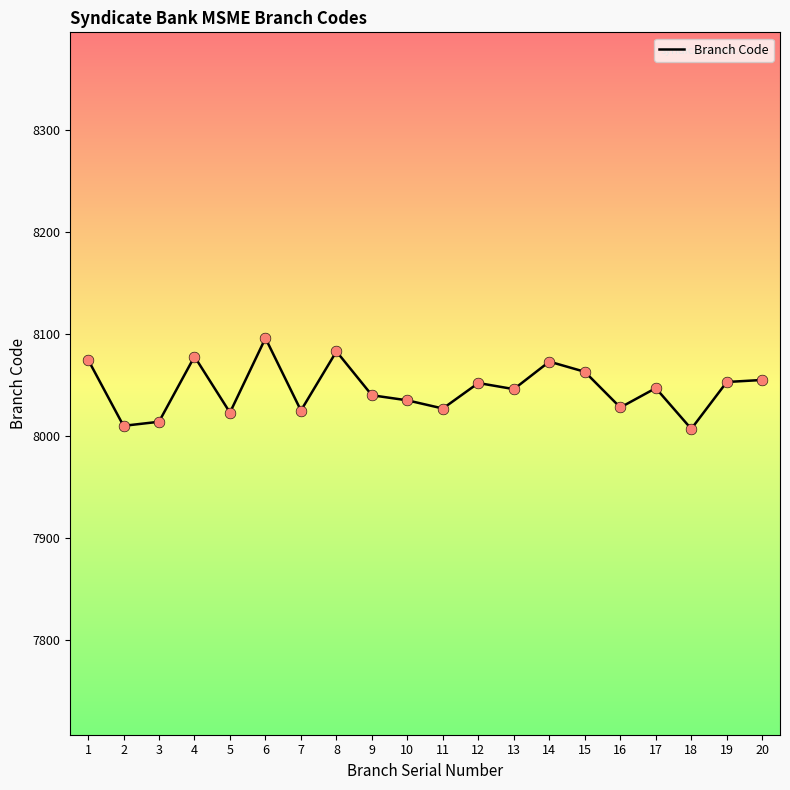

Which has a higher value, 10 or 17?

17